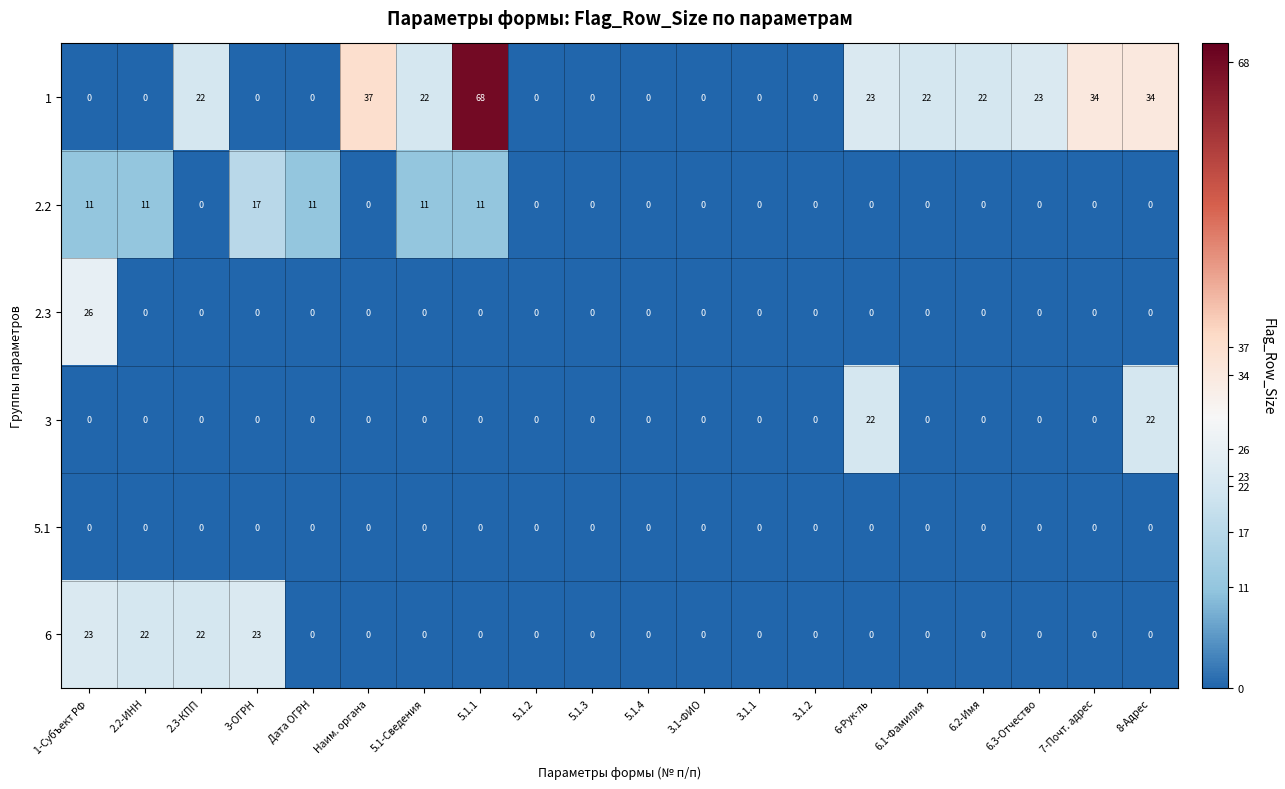

How many data points does each series have?

20